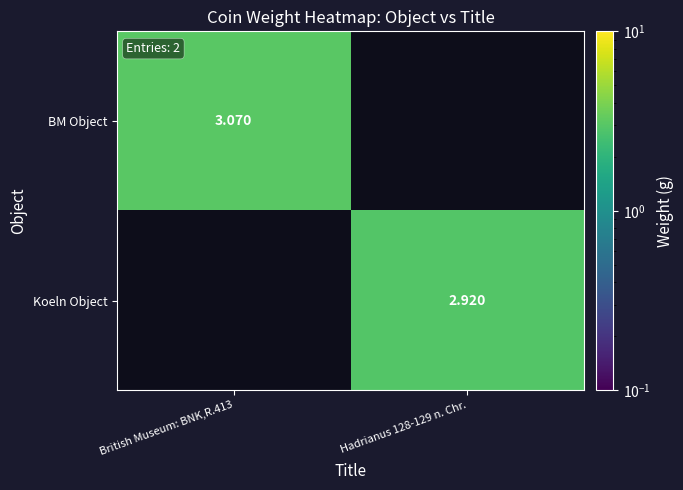

Which has a higher value, Hadrianus 128-129 n. Chr. or British Museum: BNK,R.413?

British Museum: BNK,R.413